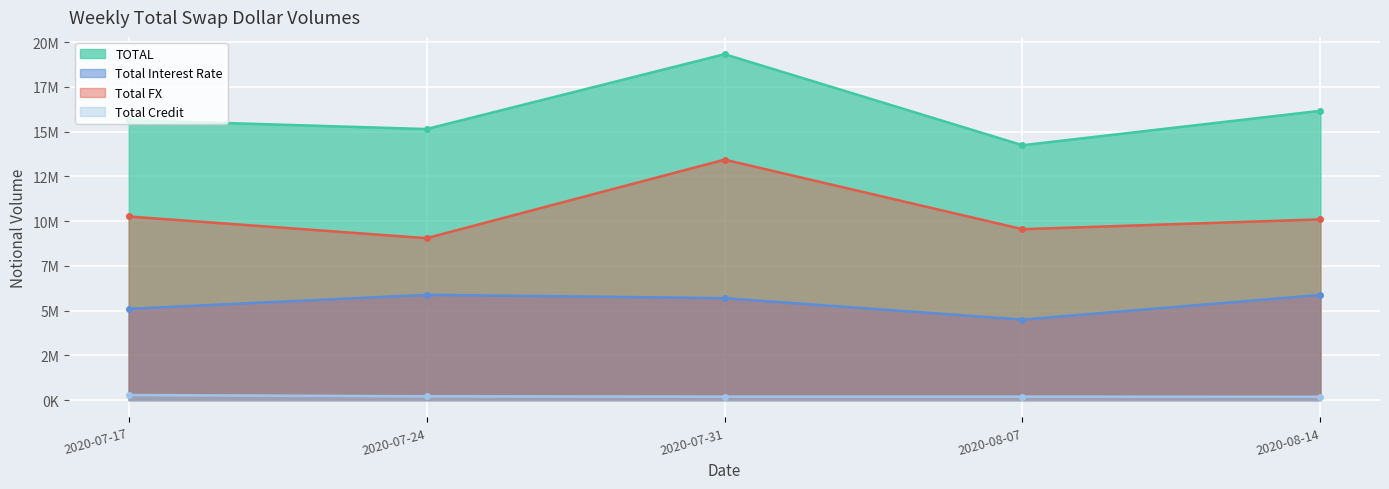

What is the difference between the maximum and minimum values in the Total Credit series?

99810